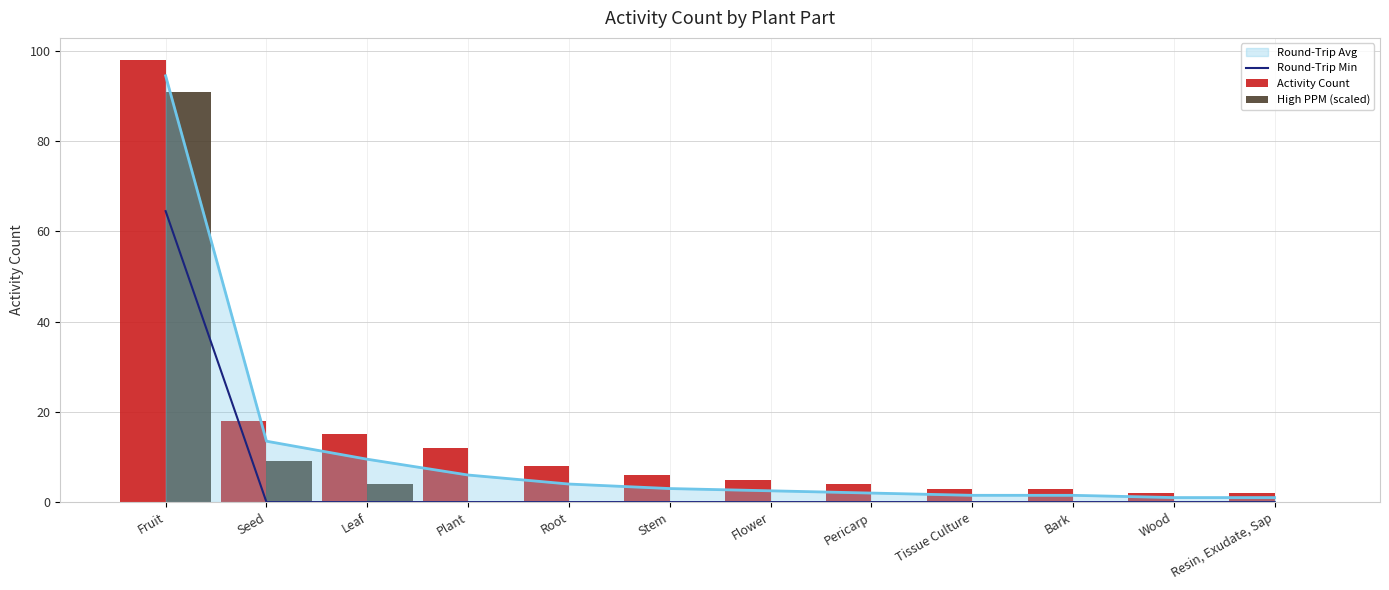

Reading right to left, list all the values displayed in this chart.

Round-Trip Min: Resin, Exudate, Sap=0.0	Wood=0.0	Bark=0.0	Tissue Culture=0.0	Pericarp=0.0	Flower=0.0	Stem=0.0	Root=0.0	Plant=0.0	Leaf=0.0	Seed=0.0	Fruit=64.5
Activity Count: Resin, Exudate, Sap=2.0	Wood=2.0	Bark=3.0	Tissue Culture=3.0	Pericarp=4.0	Flower=5.0	Stem=6.0	Root=8.0	Plant=12.0	Leaf=15.0	Seed=18.0	Fruit=98.0
High PPM (scaled): Resin, Exudate, Sap=0.0	Wood=0.0	Bark=0.0	Tissue Culture=0.0	Pericarp=0.0	Flower=0.0	Stem=0.0	Root=0.0	Plant=0.0	Leaf=4.0	Seed=9.0	Fruit=91.0